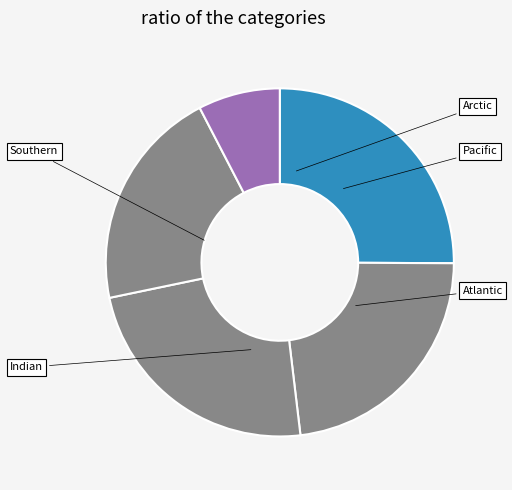

What is the change in value from Pacific to Atlantic?

-324